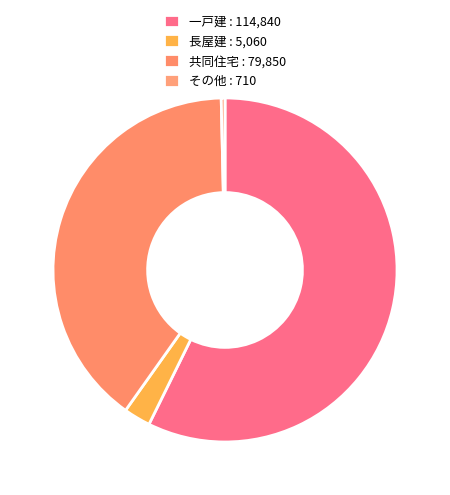

True or false: 一戸建 accounts for 69% of the total.

False